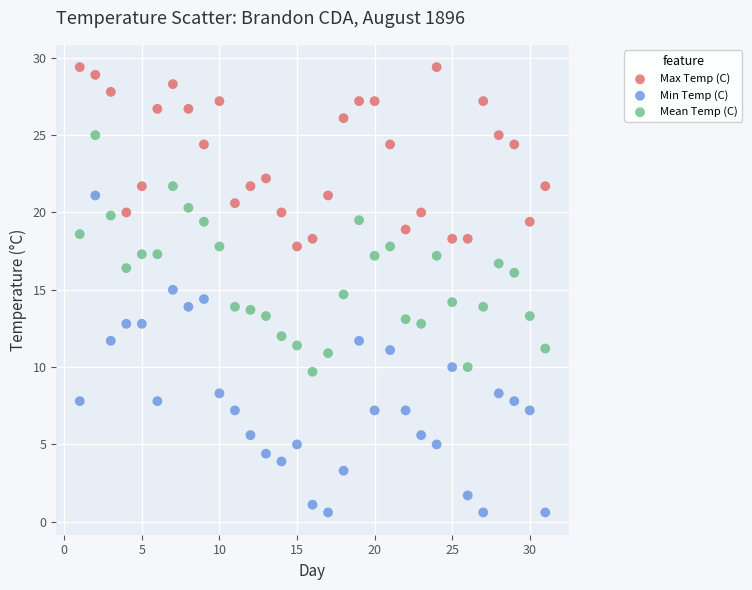

Which series contains the lowest Y value?

Min Temp (C)